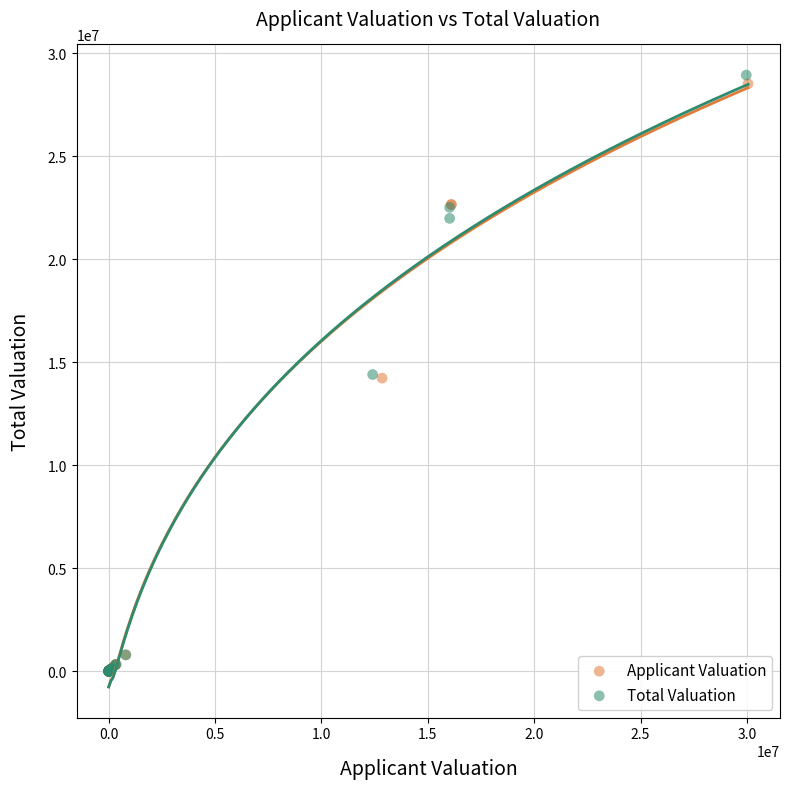

Which series has the widest spread of Y values?

Total Valuation